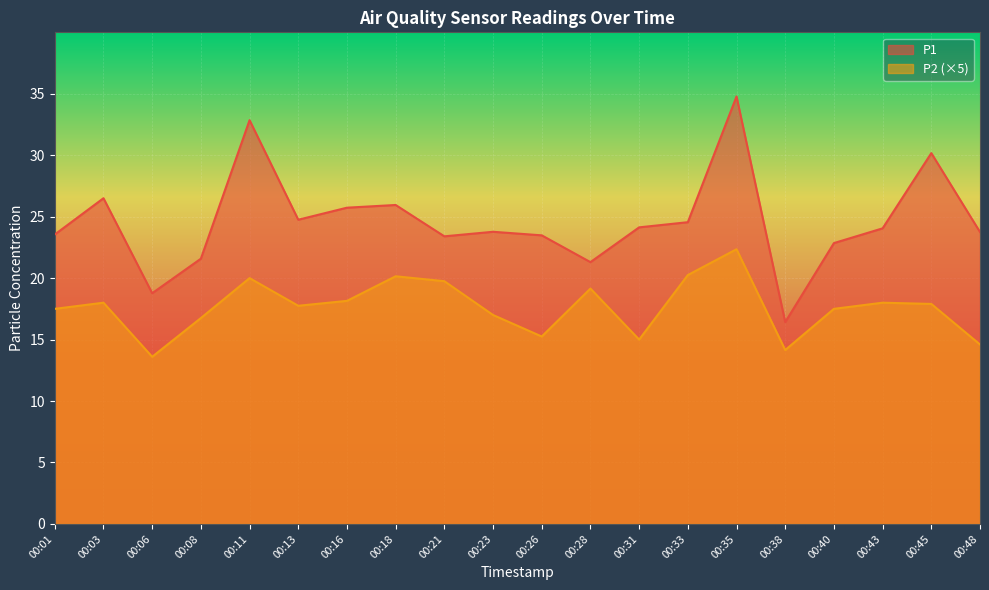

What are all the series names shown in the legend?

P1, P2 (×5)